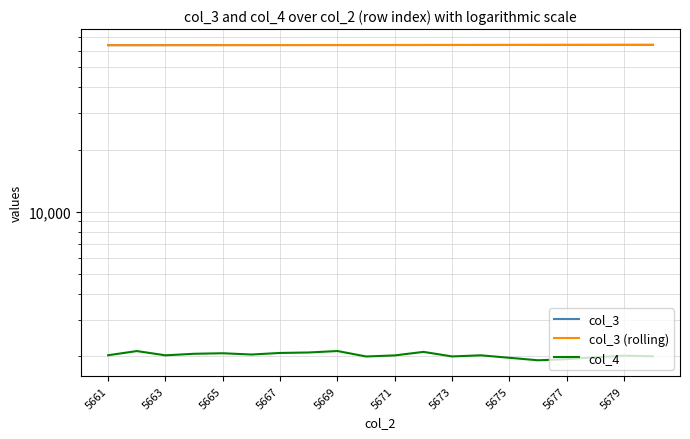

What is the difference between the highest and lowest values at 5679?

61969.0